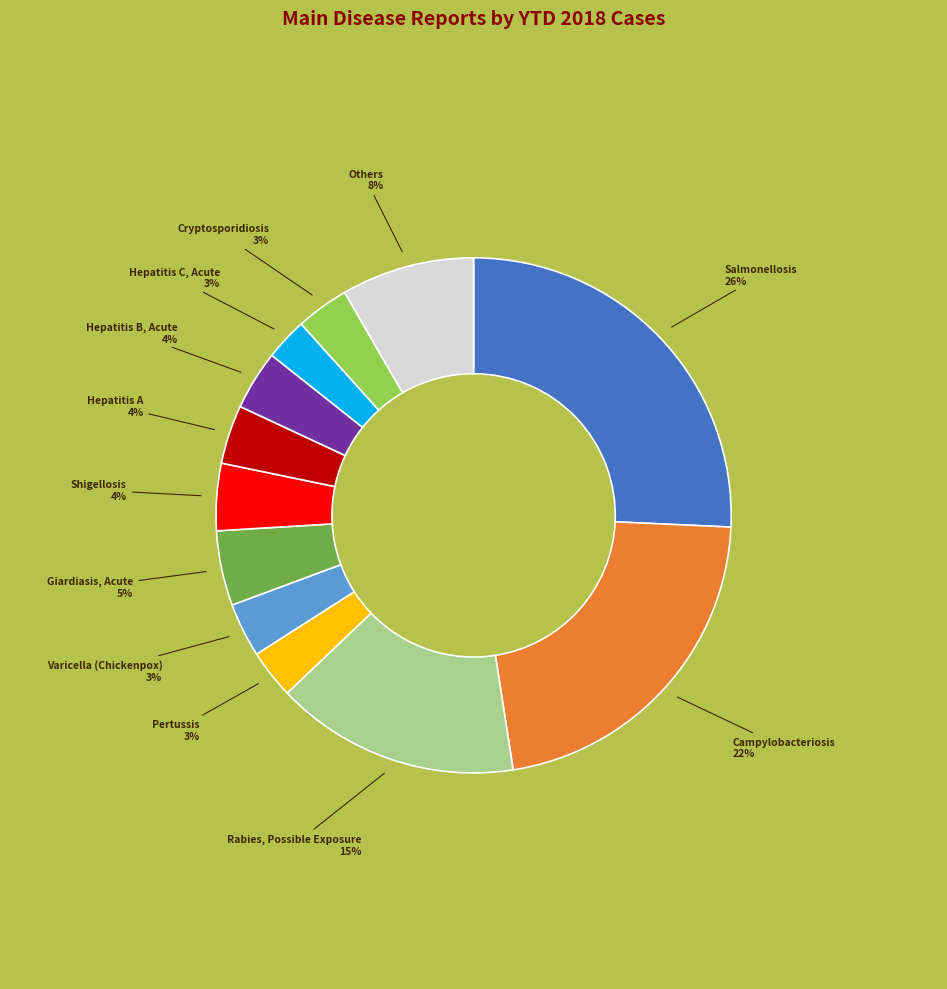

Is there any slice that represents more than half of the pie?

No